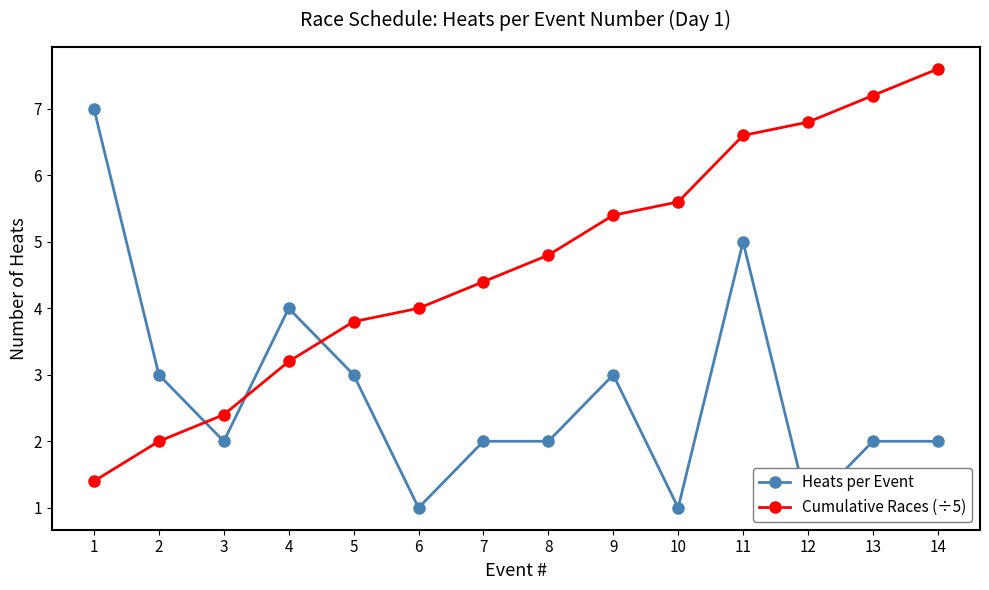

True or false: Heats per Event has a value of 1.7 at 12.

False